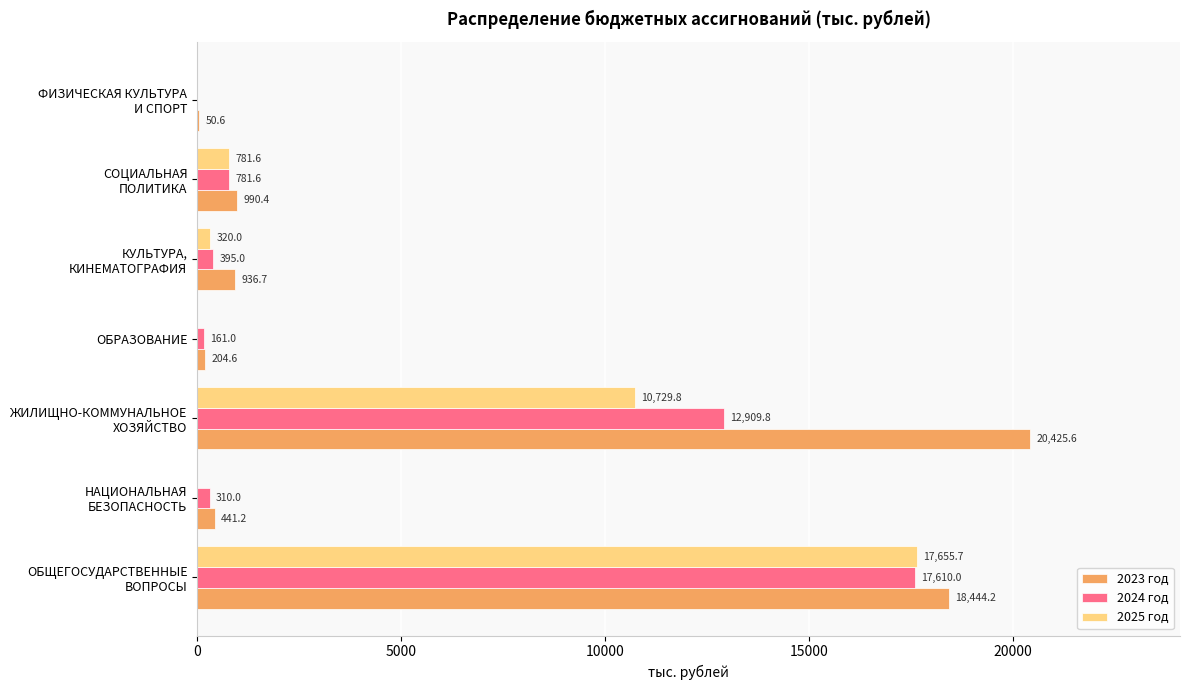

Which series has the largest total across all categories?

2023 год